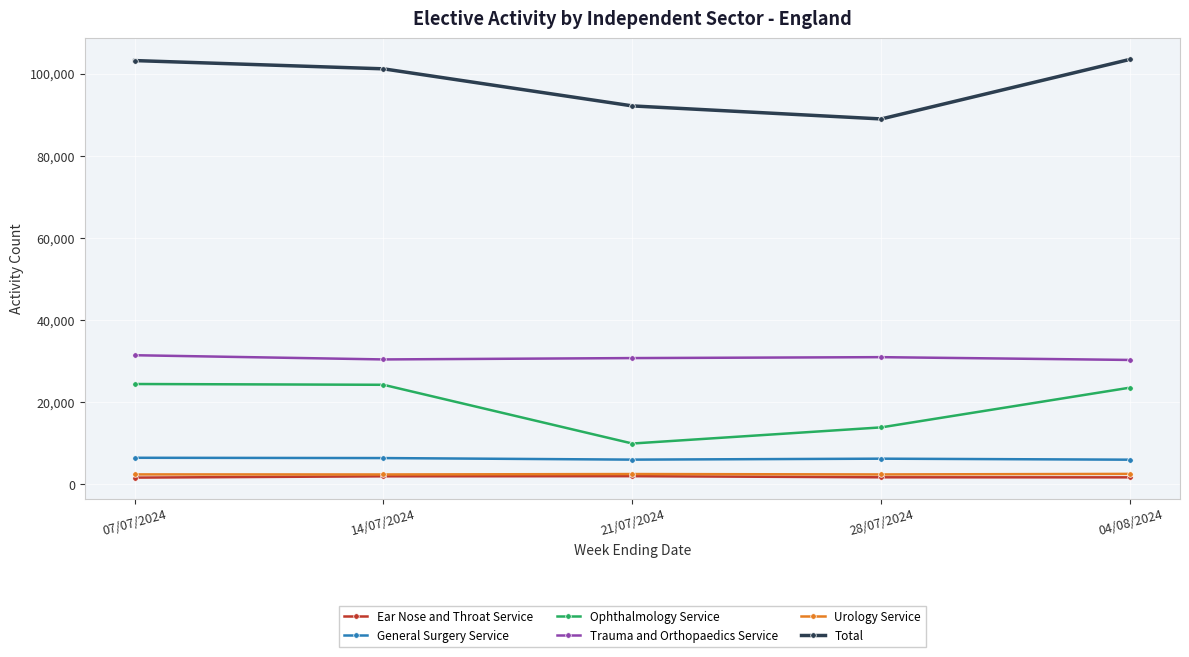

True or false: General Surgery Service has more than 2 interior local peaks.

False